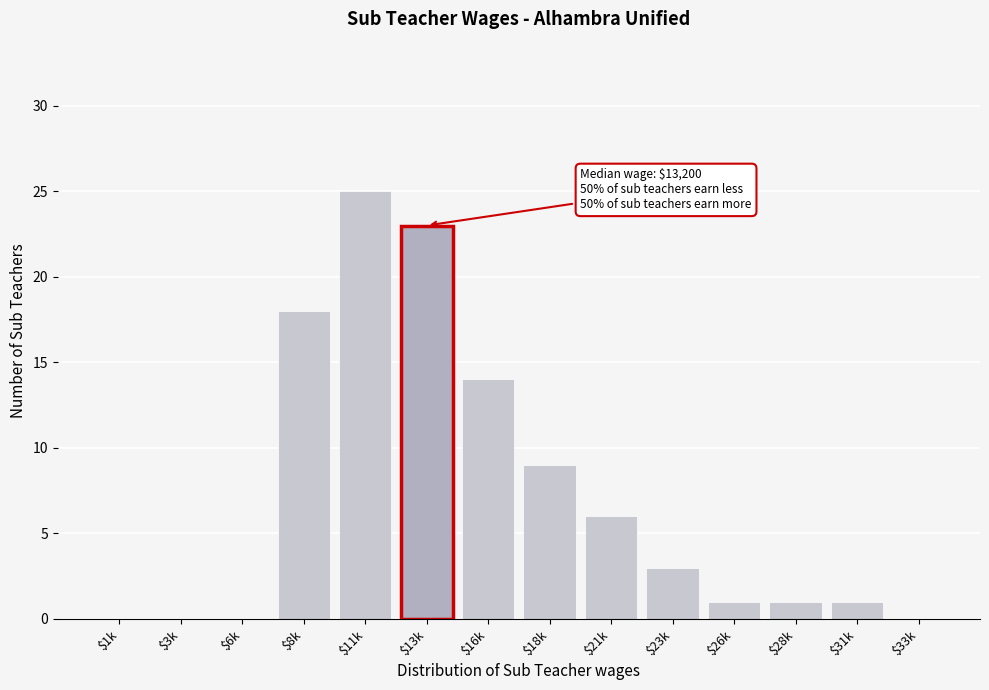

What is the approximate value at $21k, to the nearest 10?

10